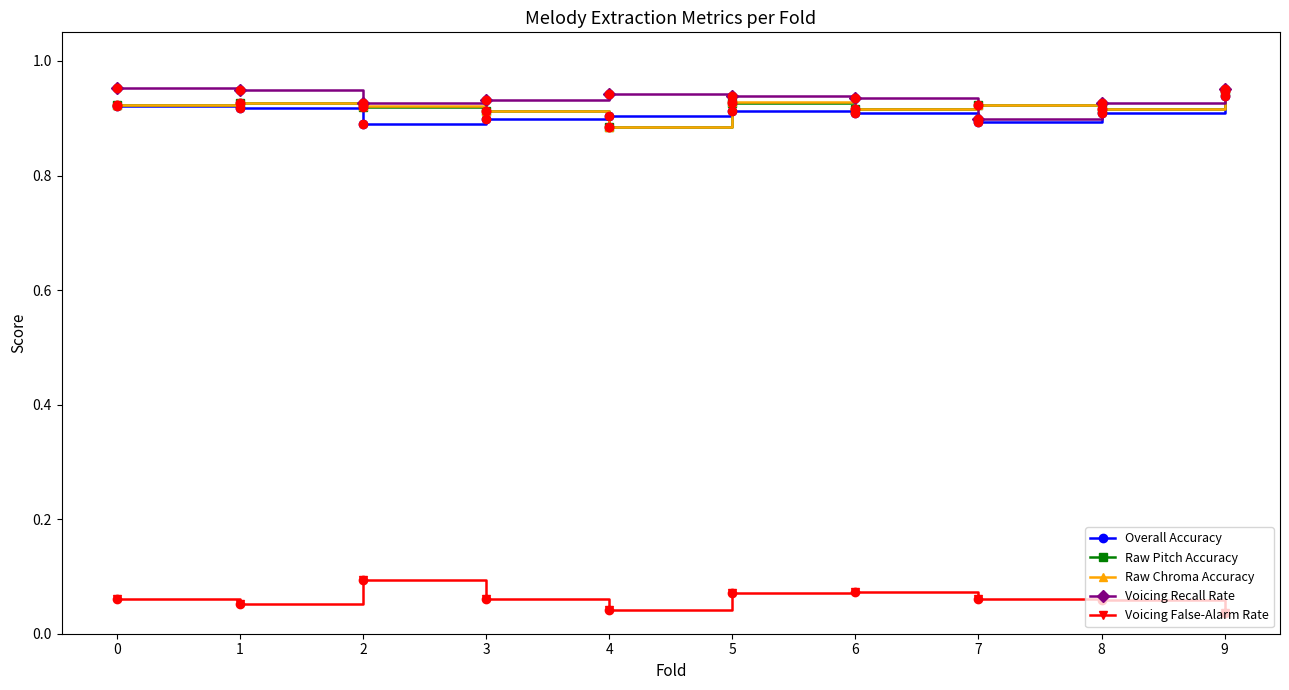

What is the sum of the Raw Chroma Accuracy values at 0 and 2?

1.8